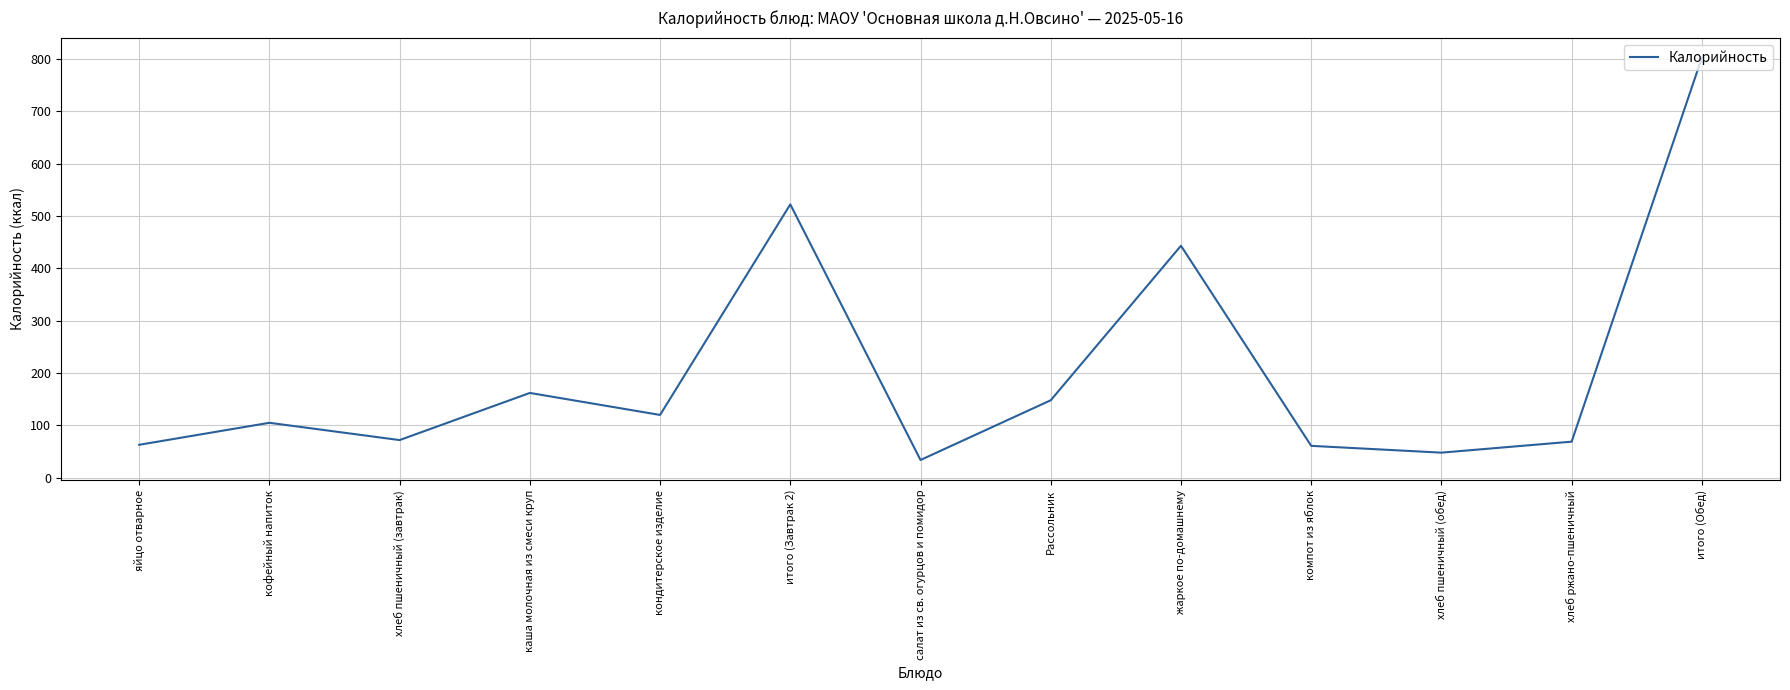

What is the greatest value displayed?

802